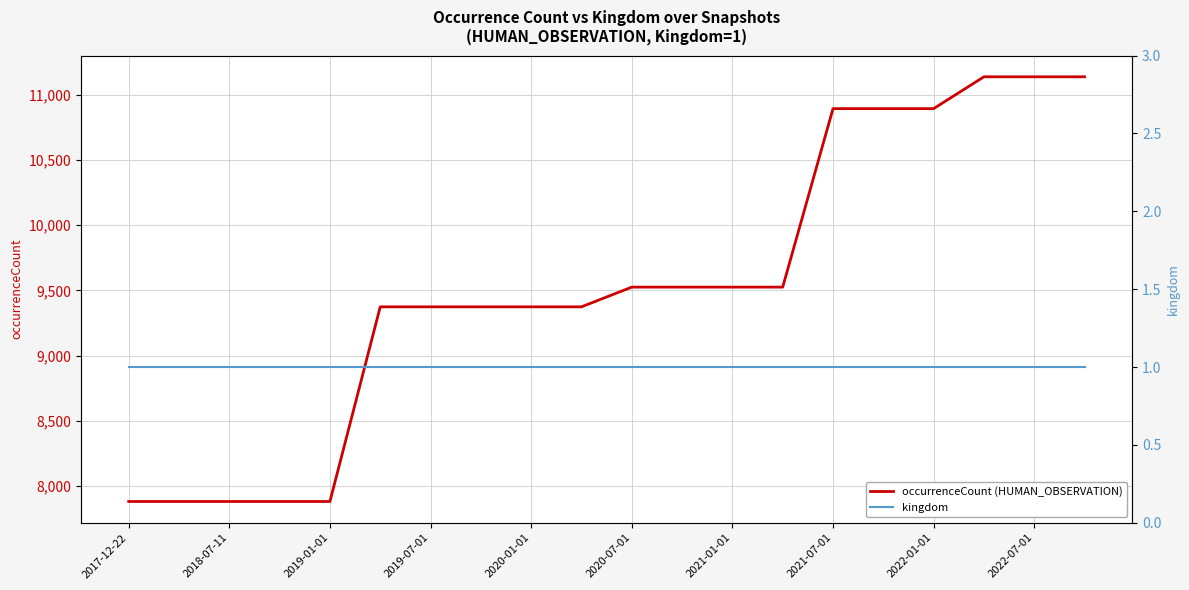

Rank the series by their maximum value, from lowest to highest.

kingdom, occurrenceCount (HUMAN_OBSERVATION)